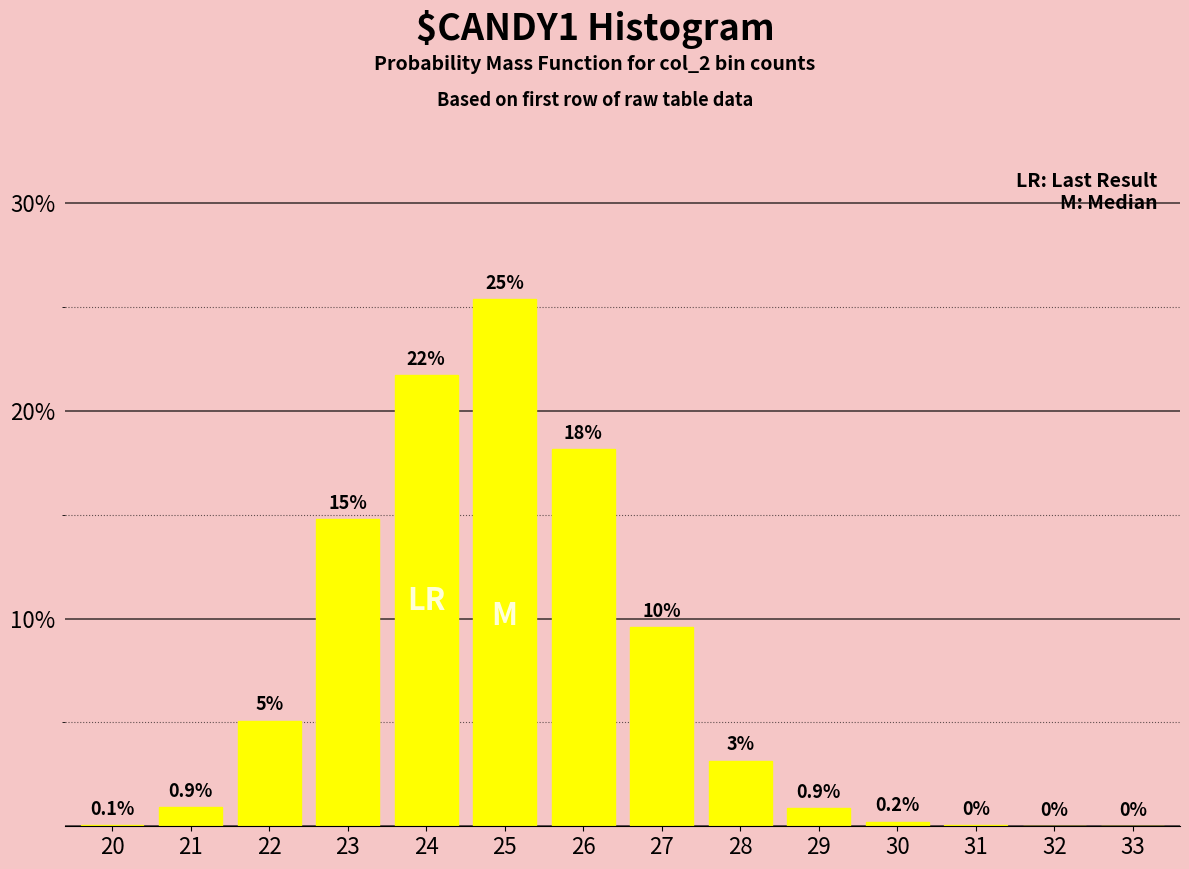

Which has a higher value, 23 or 29?

23